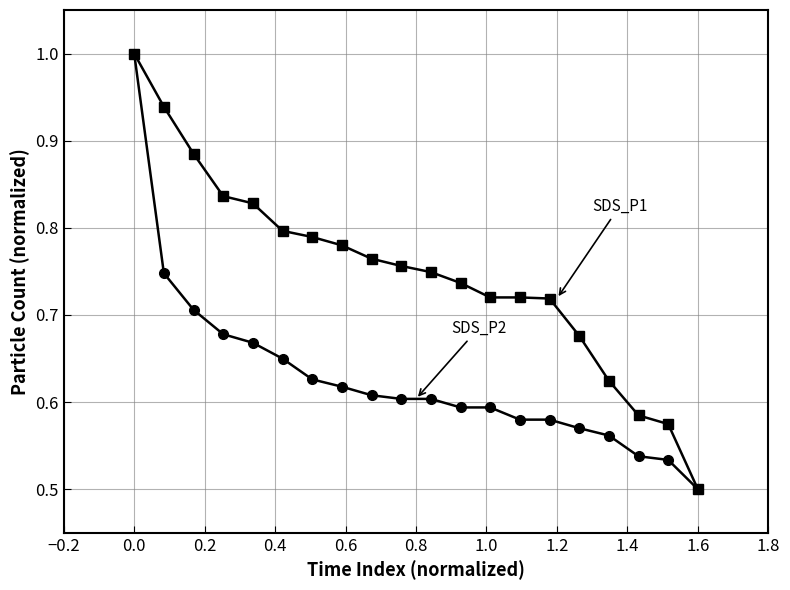

What is the greatest value displayed?

1.0